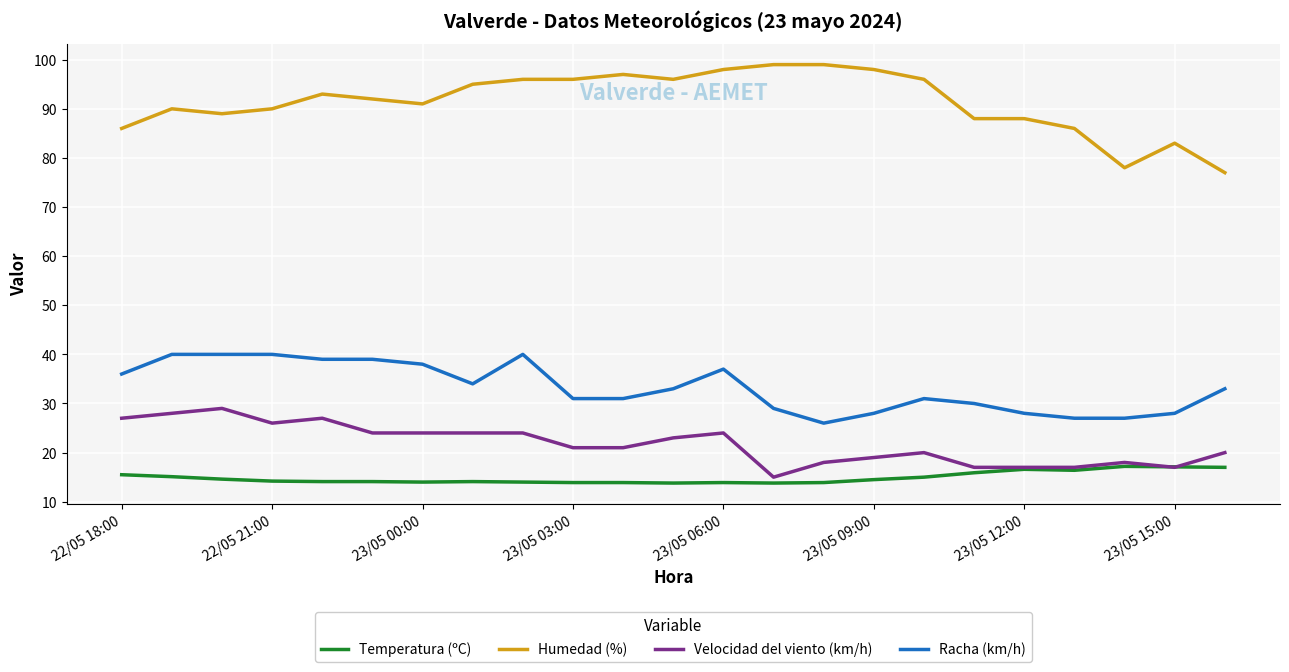

List the series in order of their peak value, highest first.

Humedad (%), Racha (km/h), Velocidad del viento (km/h), Temperatura (ºC)